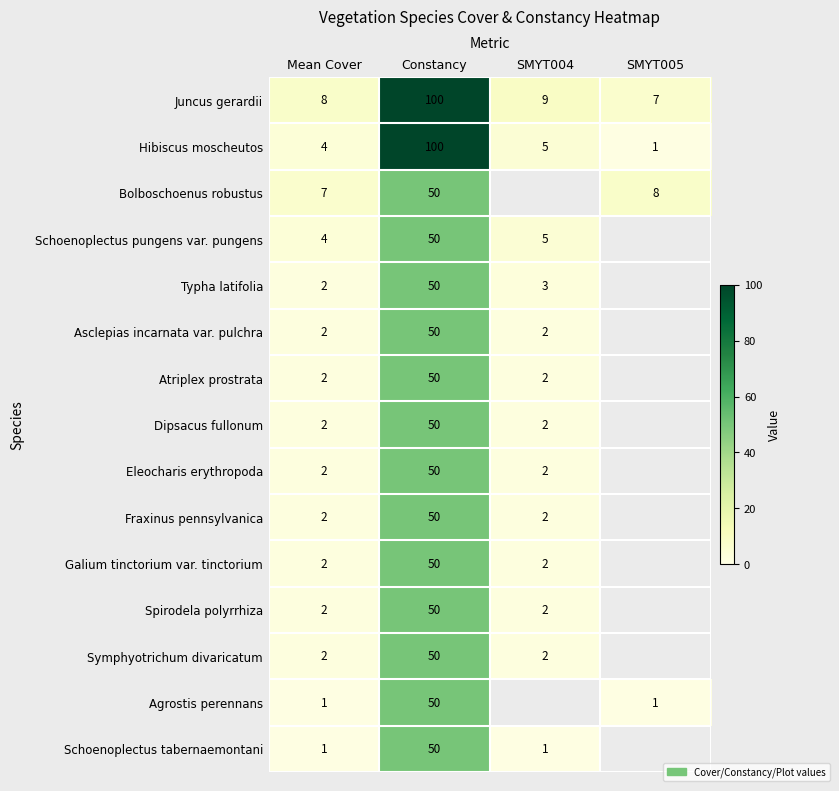

The Typha latifolia series shows 3 at Mean Cover. True or false?

False